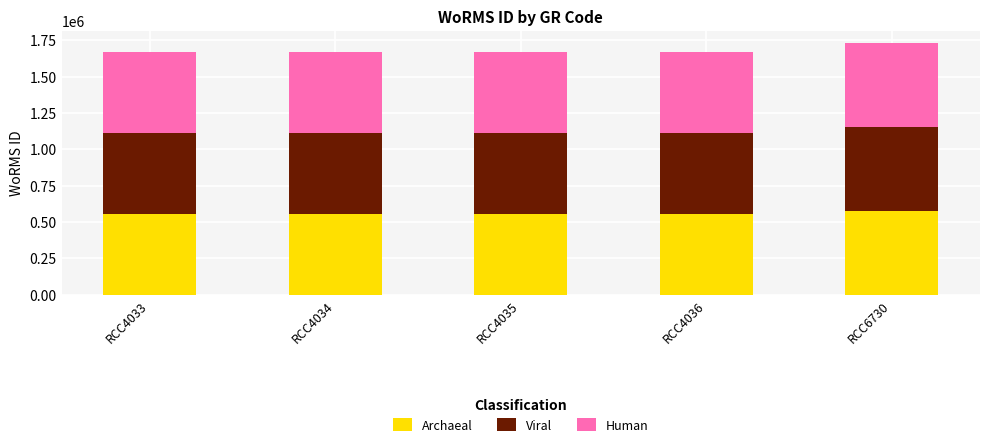

What is the total value across all series at RCC4036?

1667685